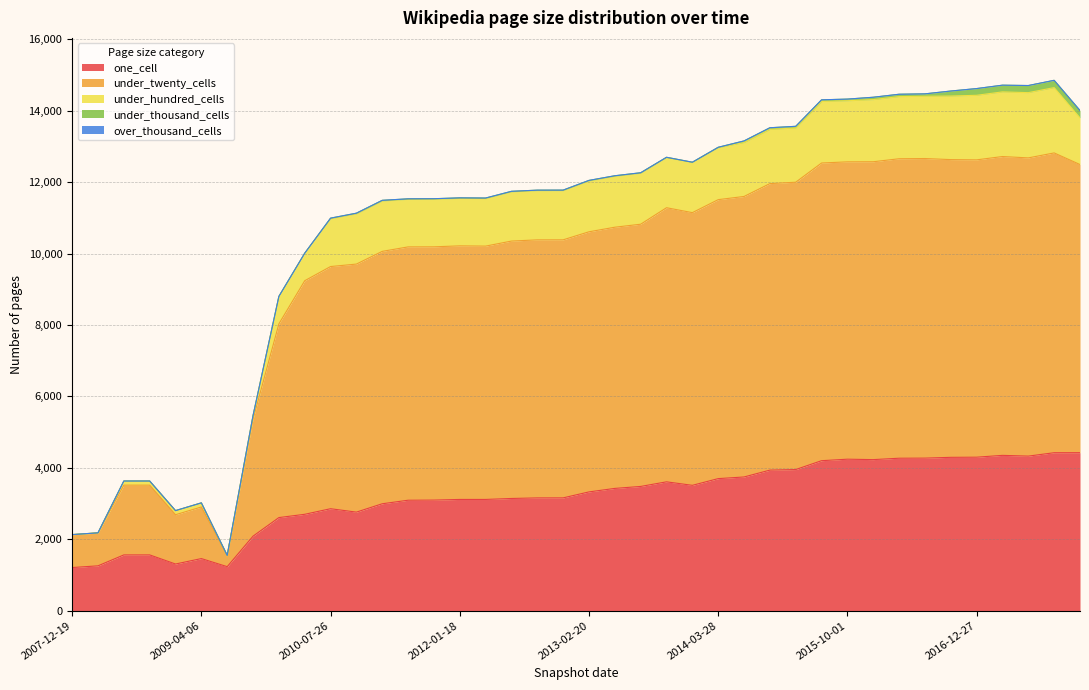

At which category does under_hundred_cells reach its first local valley?

2008-12-17